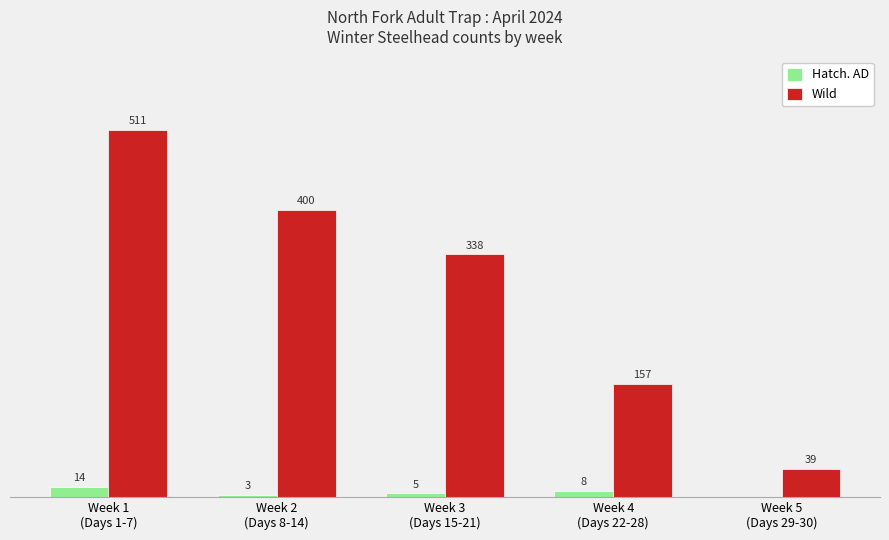

Which series changed the most between Week 2
(Days 8-14) and Week 3
(Days 15-21)?

Wild